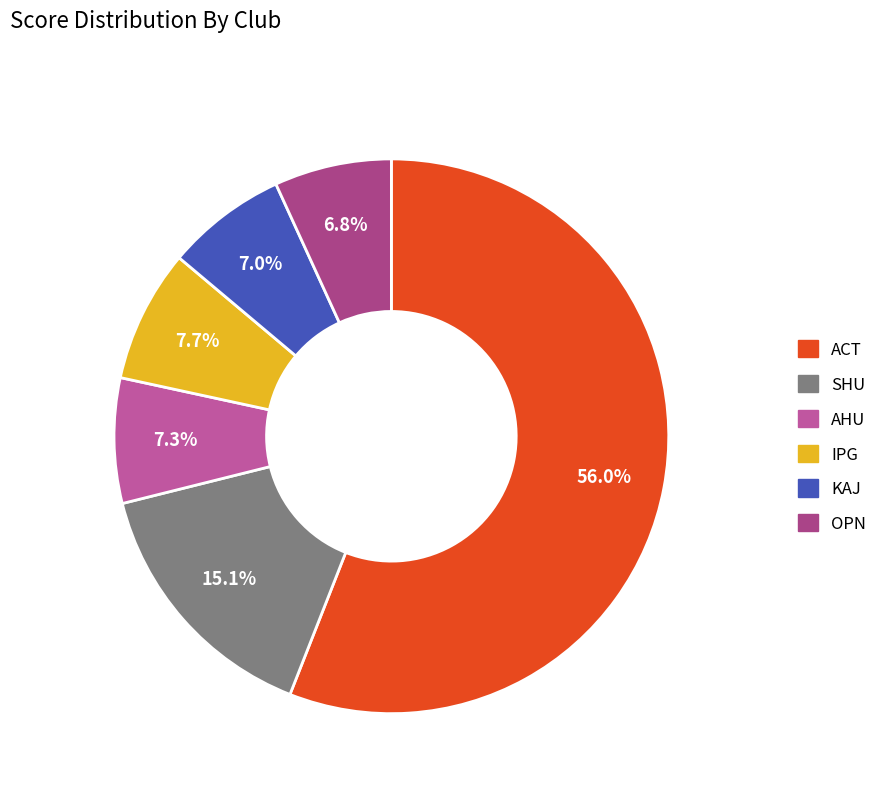

How many segments does this pie chart have?

6